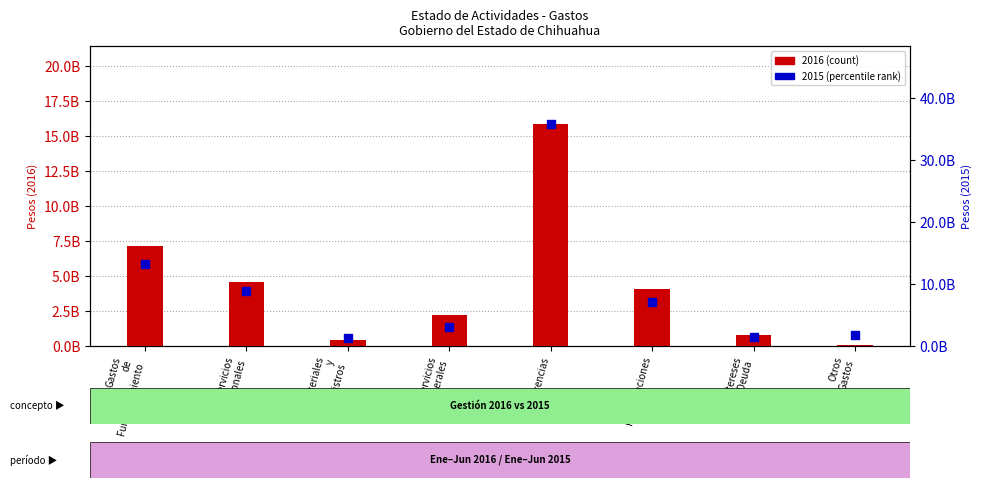

Which series has the largest Y range (max minus min)?

2015